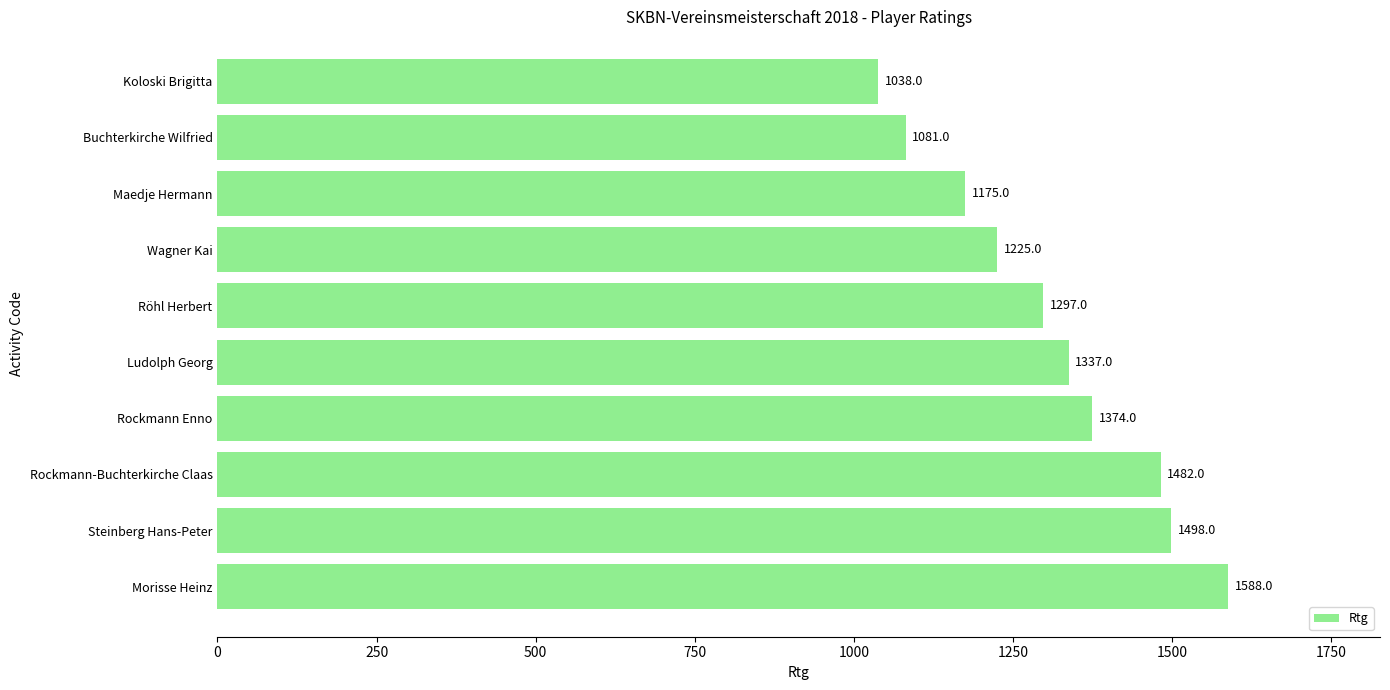

The value at Wagner Kai is 1225. True or false?

True